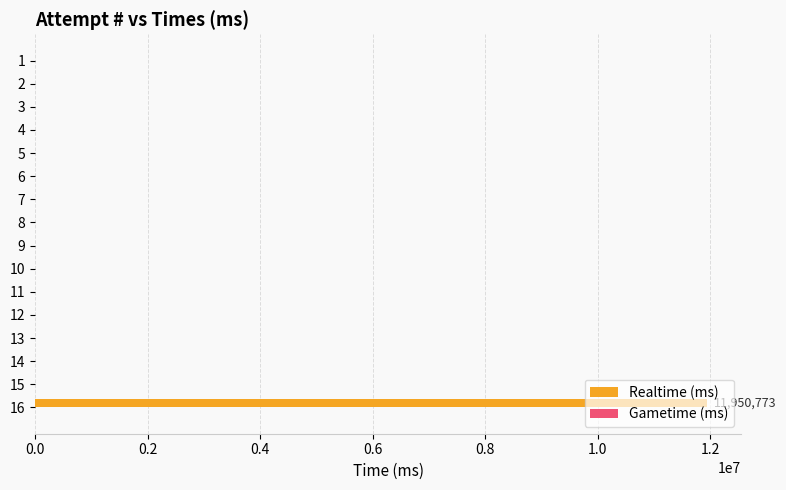

Is it true that the value at 16 is 11950773?

True